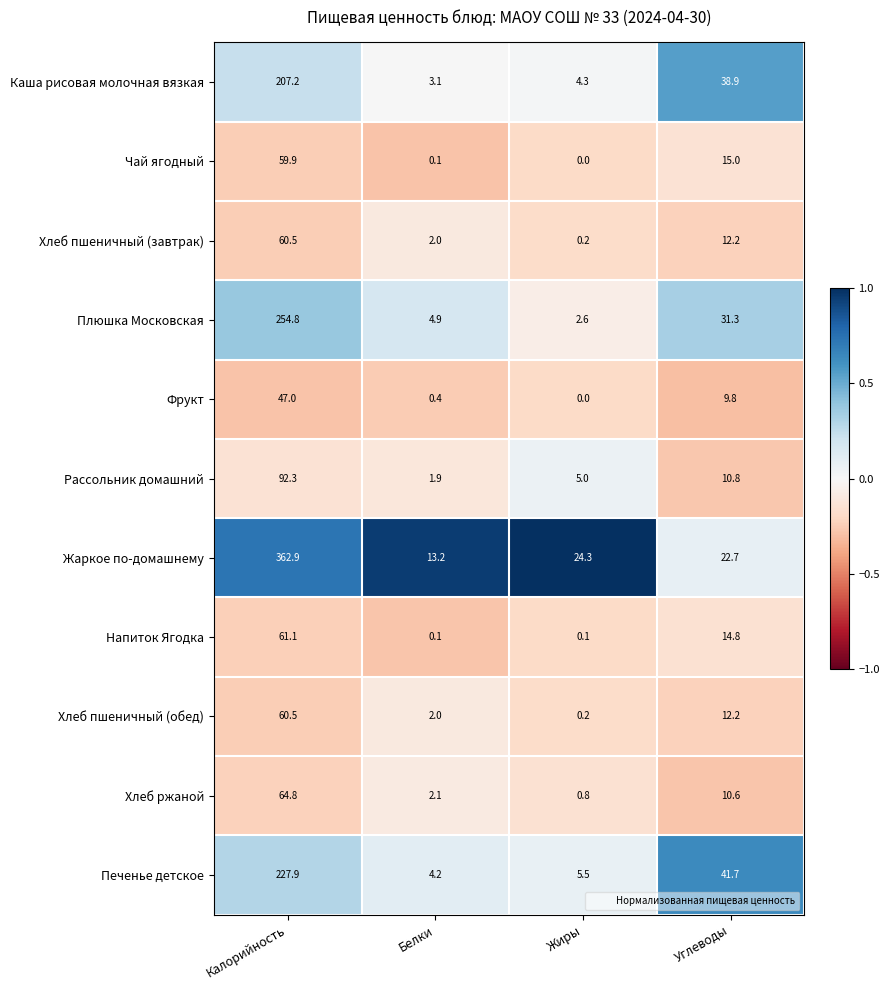

What value does the Хлеб ржаной series have at Жиры?

0.8